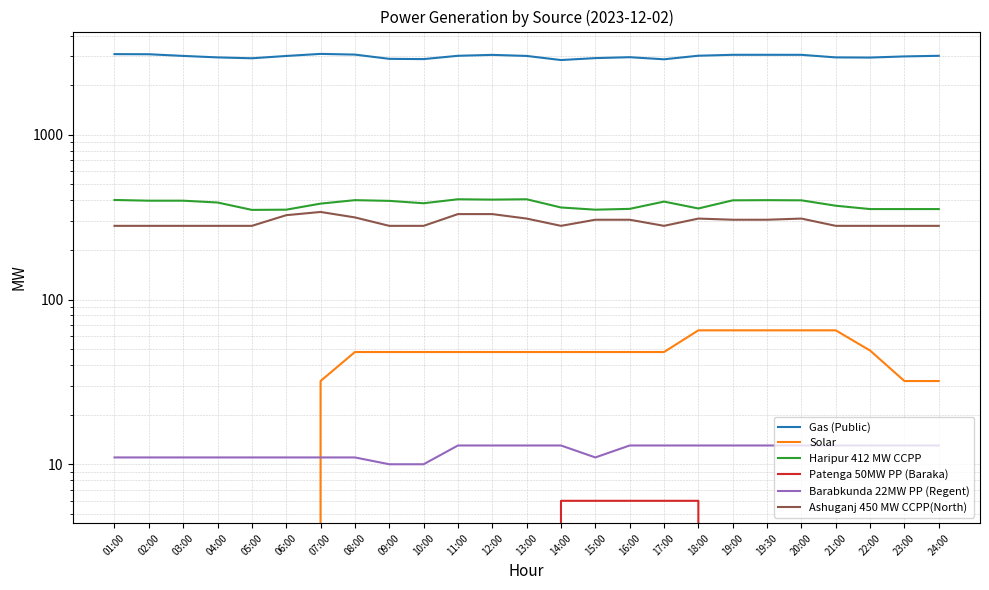

At which category does Barabkunda 22MW PP (Regent) reach its first local valley?

15:00